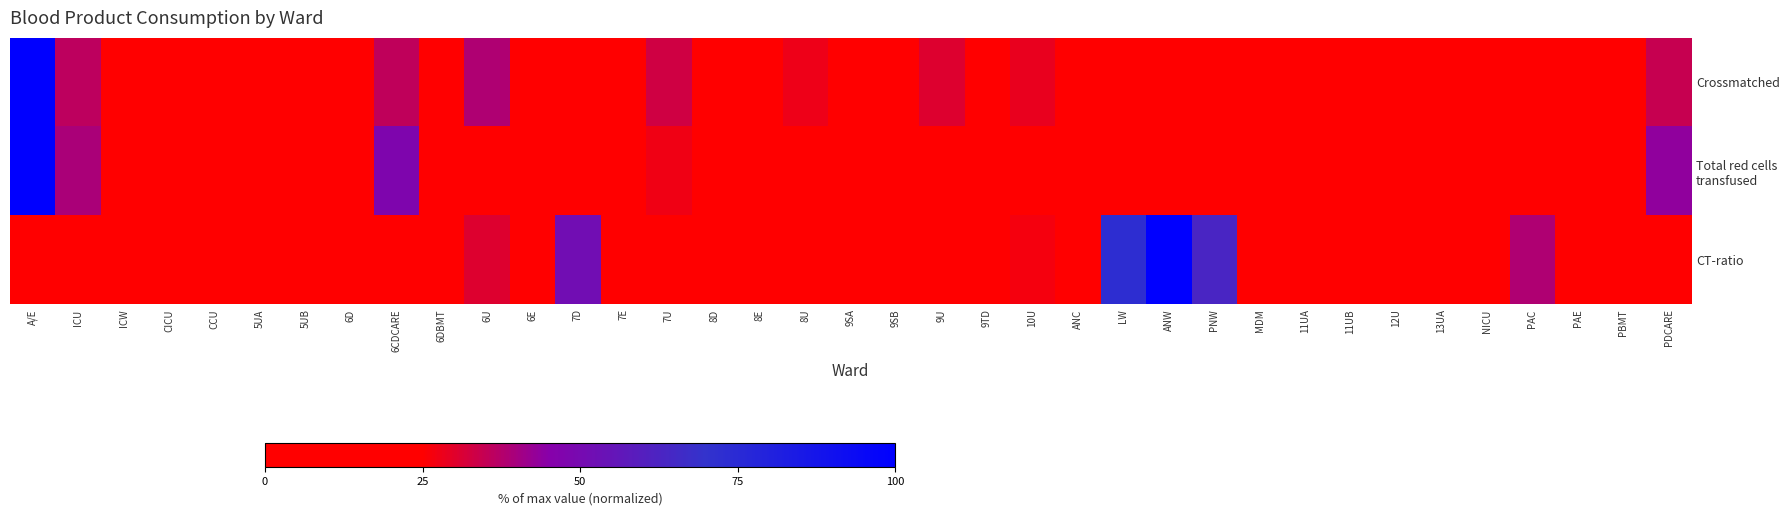

At 9SA, list the series in order from smallest to largest.

Total red cells transfused, Crossmatched, CT-ratio